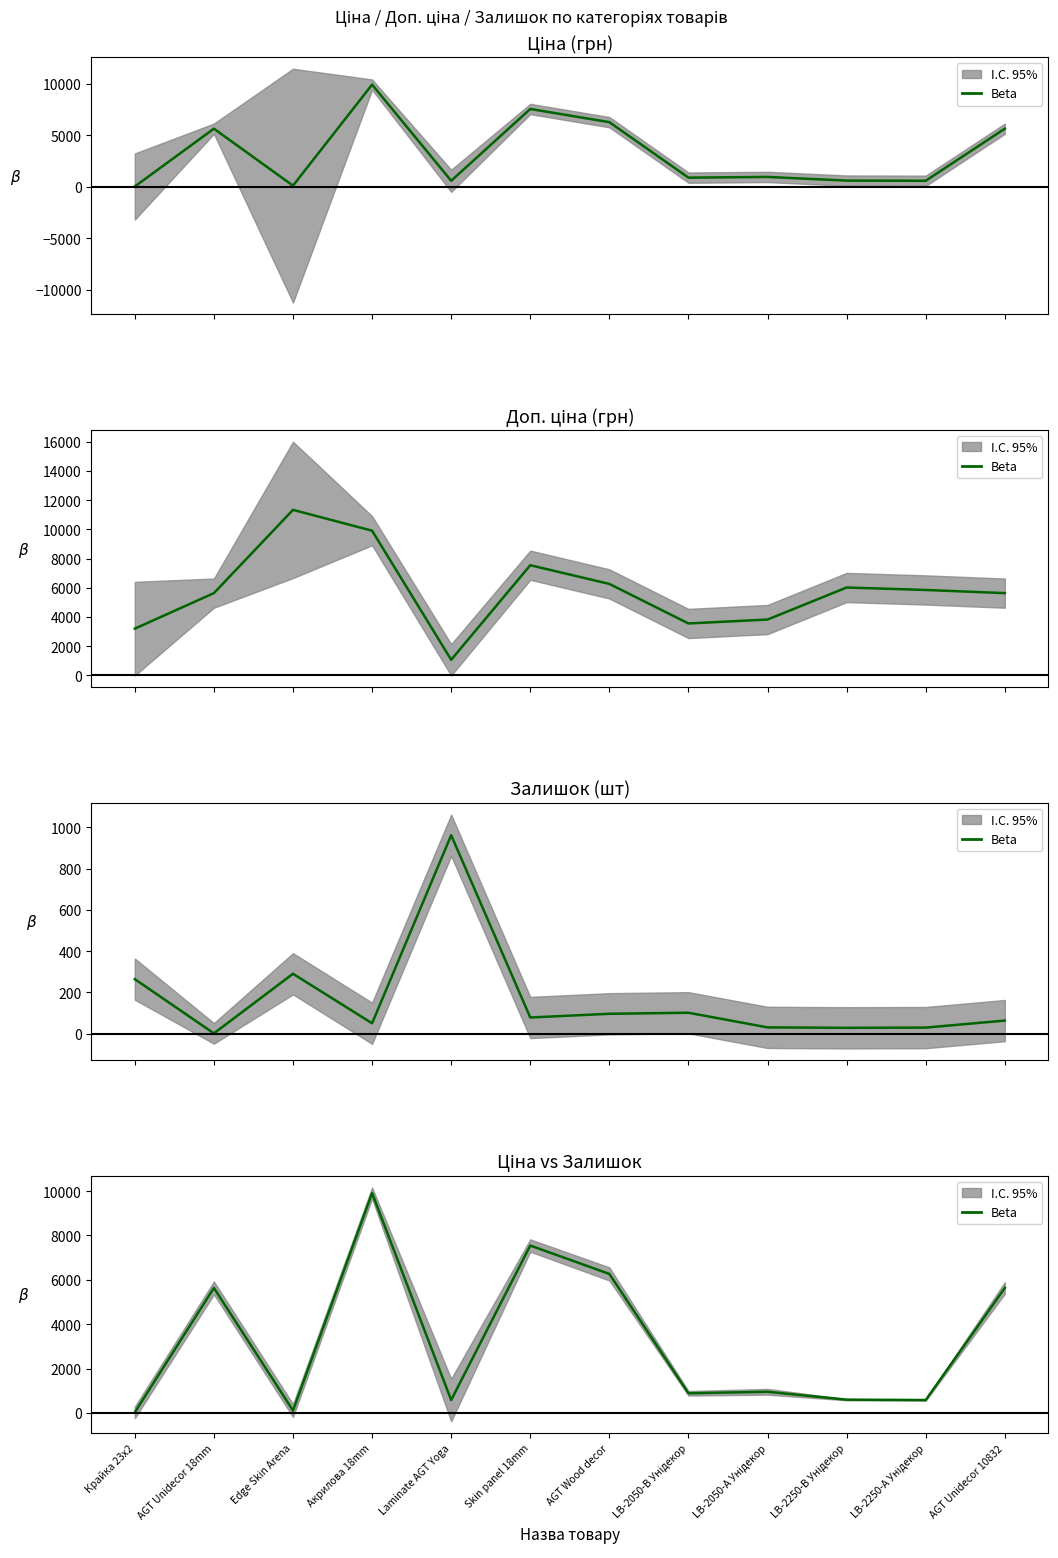

Reading left to right, list all the values displayed in this chart.

Крайка 23x2=32.0	AGT Unidecor 18mm=5636.0	Edge Skin Arena=113.3	Акрилова 18mm=9908.5	Laminate AGT Yoga=586.0	Skin panel 18mm=7545.9	AGT Wood decor=6266.7	LB-2050-В Унідекор=889.9	LB-2050-А Унідекор=957.1	LB-2250-В Унідекор=602.1	LB-2250-А Унідекор=585.3	AGT Unidecor 10832=5636.0